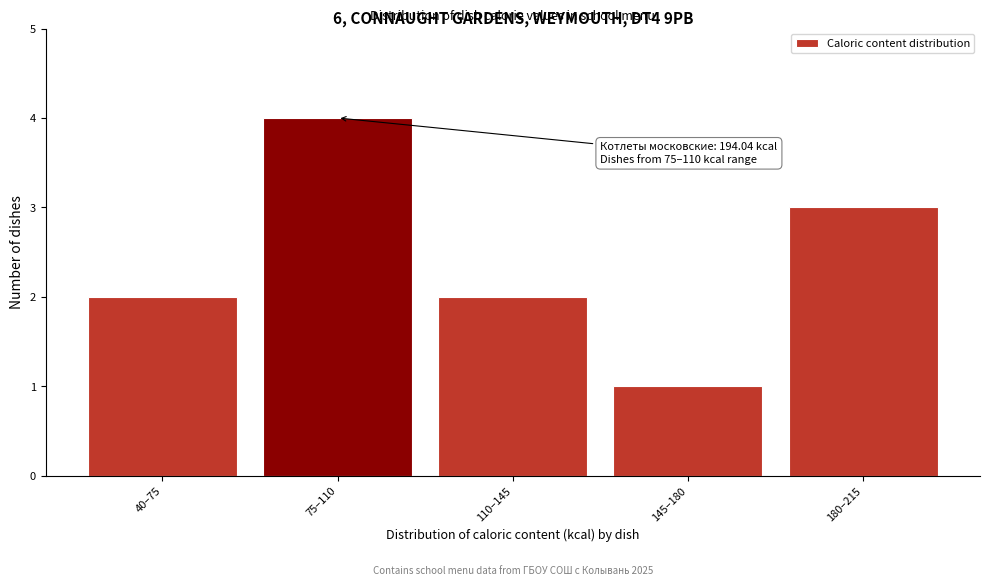

Reading left to right, list all the values displayed in this chart.

2	4	2	1	3